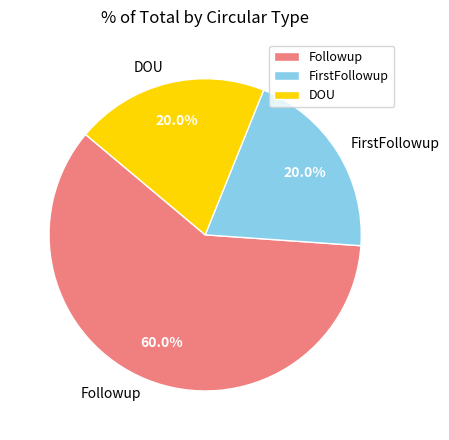

What percentage is NOT represented by Followup?

40.0%